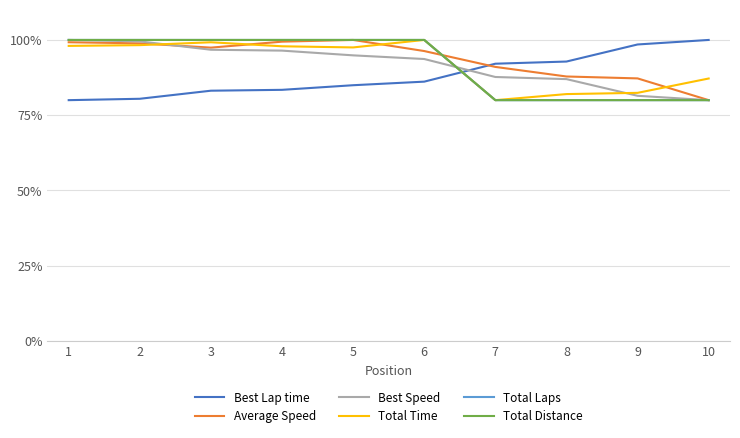

Which series has the largest range (max minus min)?

Best Lap time